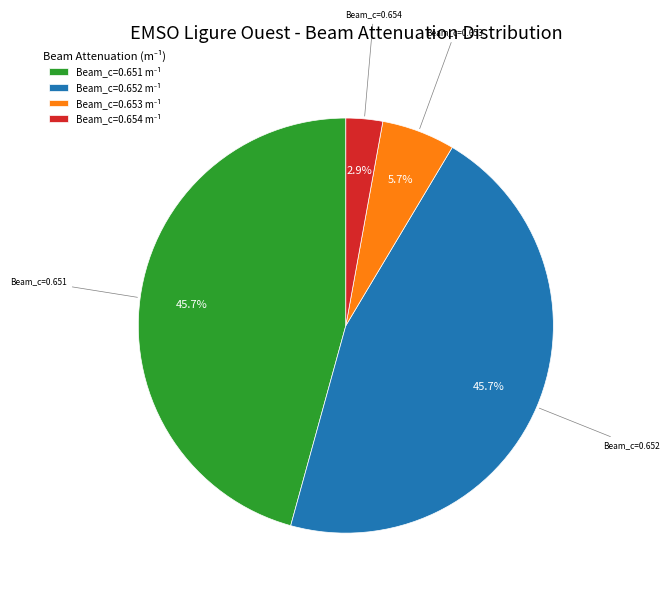

Is there a majority slice in this chart?

No